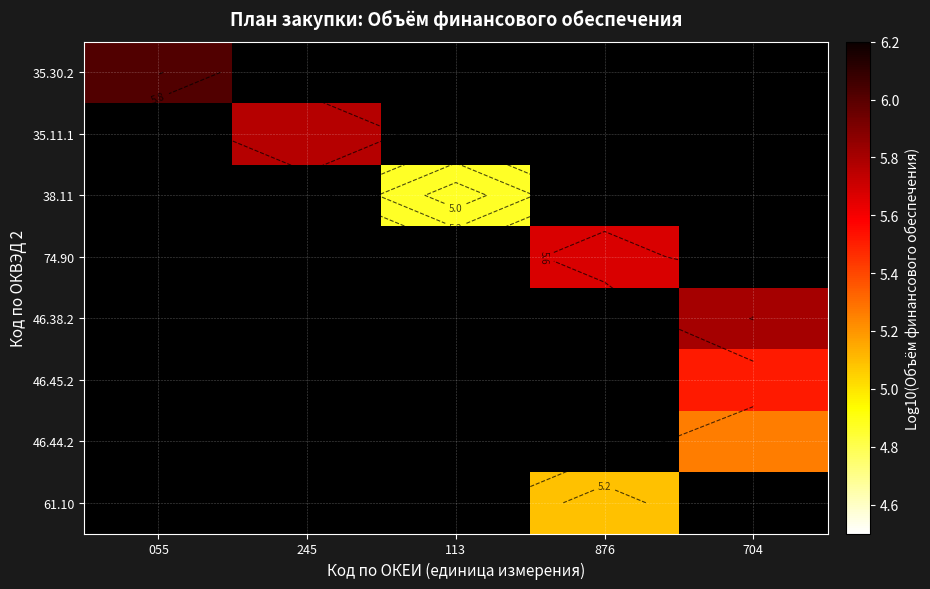

What is the greatest value displayed?

6.0